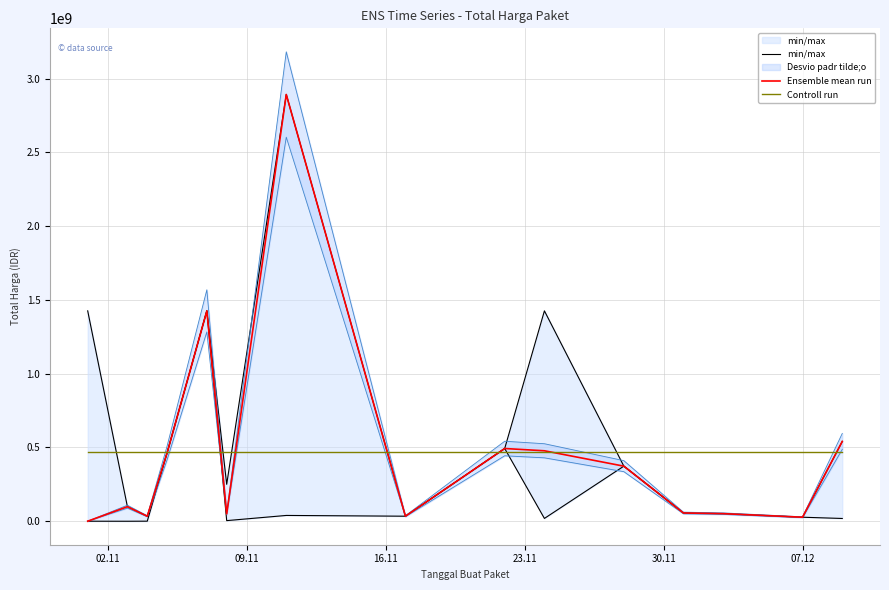

Does the chart display data point markers on the line(s)?

No